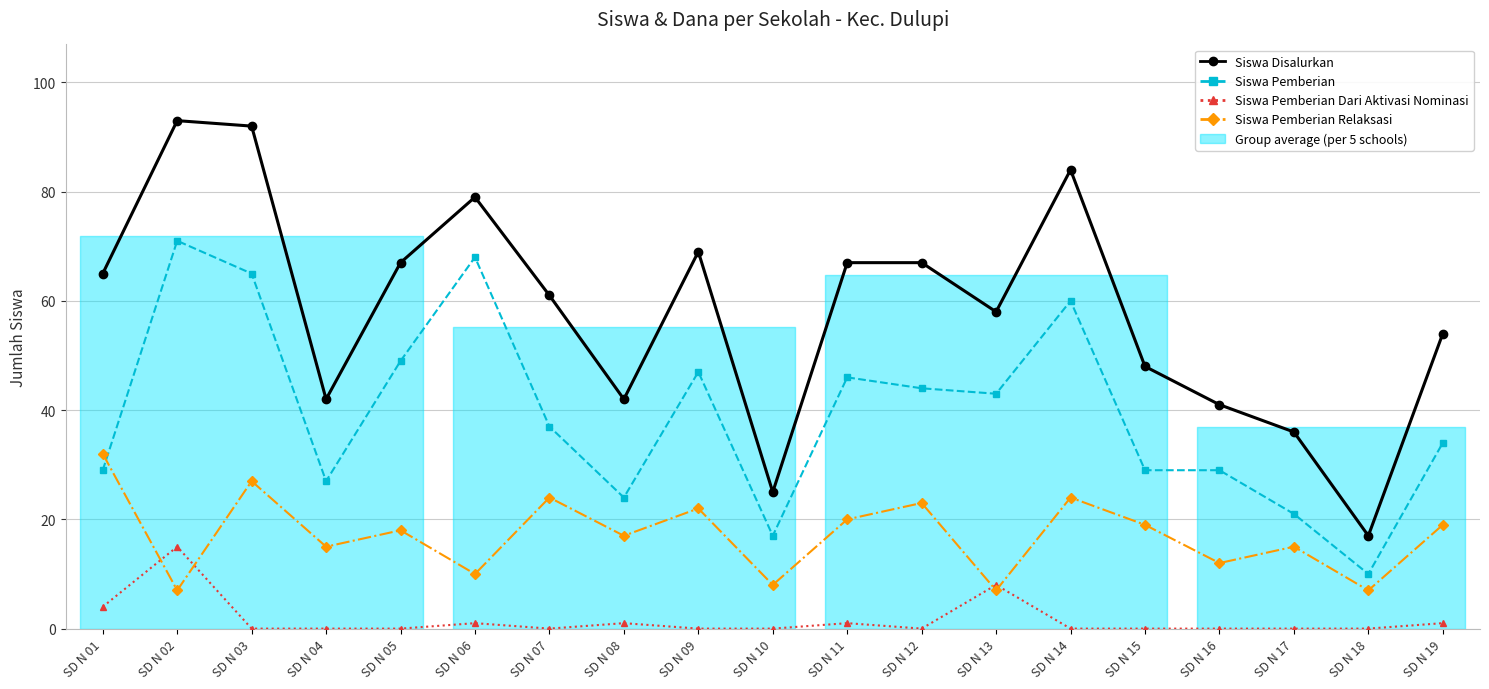

Is it true that Siswa Pemberian Dari Aktivasi Nominasi equals -5 at SD N 18?

False